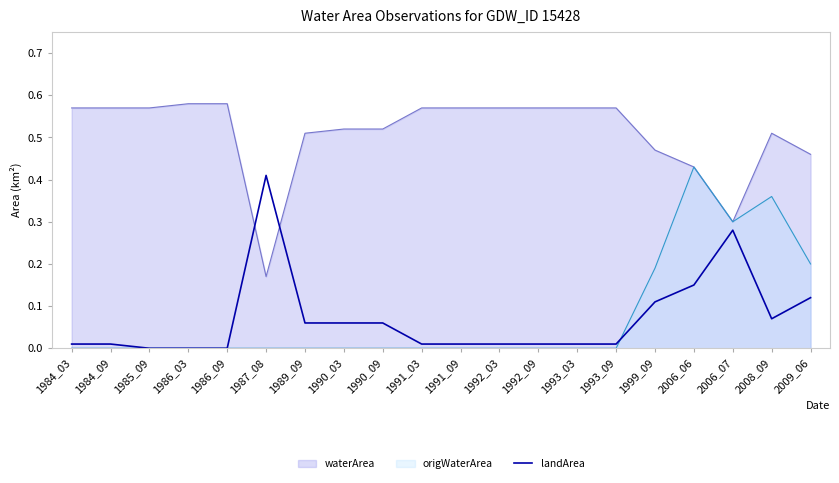

True or false: the data shows 0.2 at 1985_09.

False